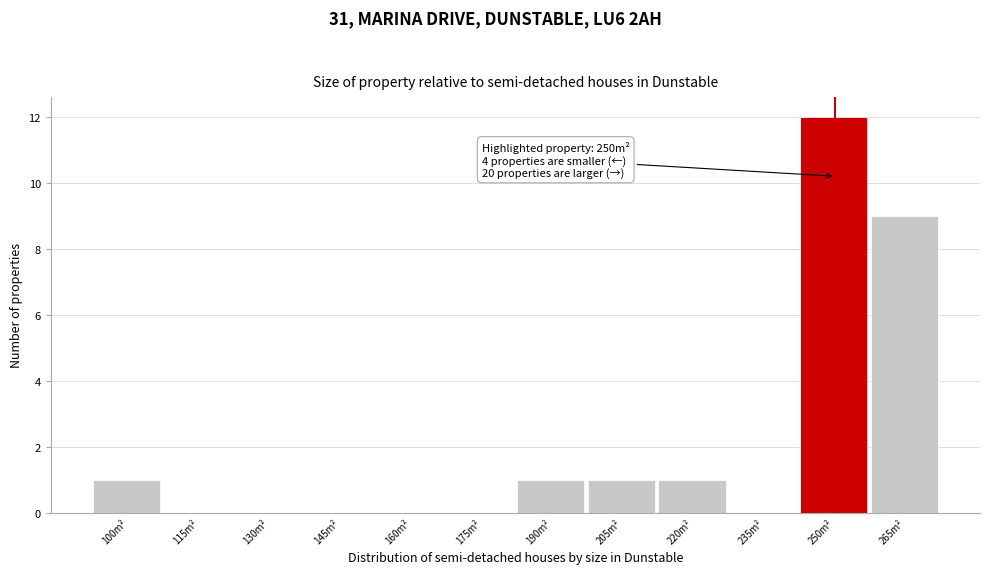

Reading right to left, transcribe all the data shown in this chart.

265m²=9	250m²=12	235m²=0	220m²=1	205m²=1	190m²=1	175m²=0	160m²=0	145m²=0	130m²=0	115m²=0	100m²=1